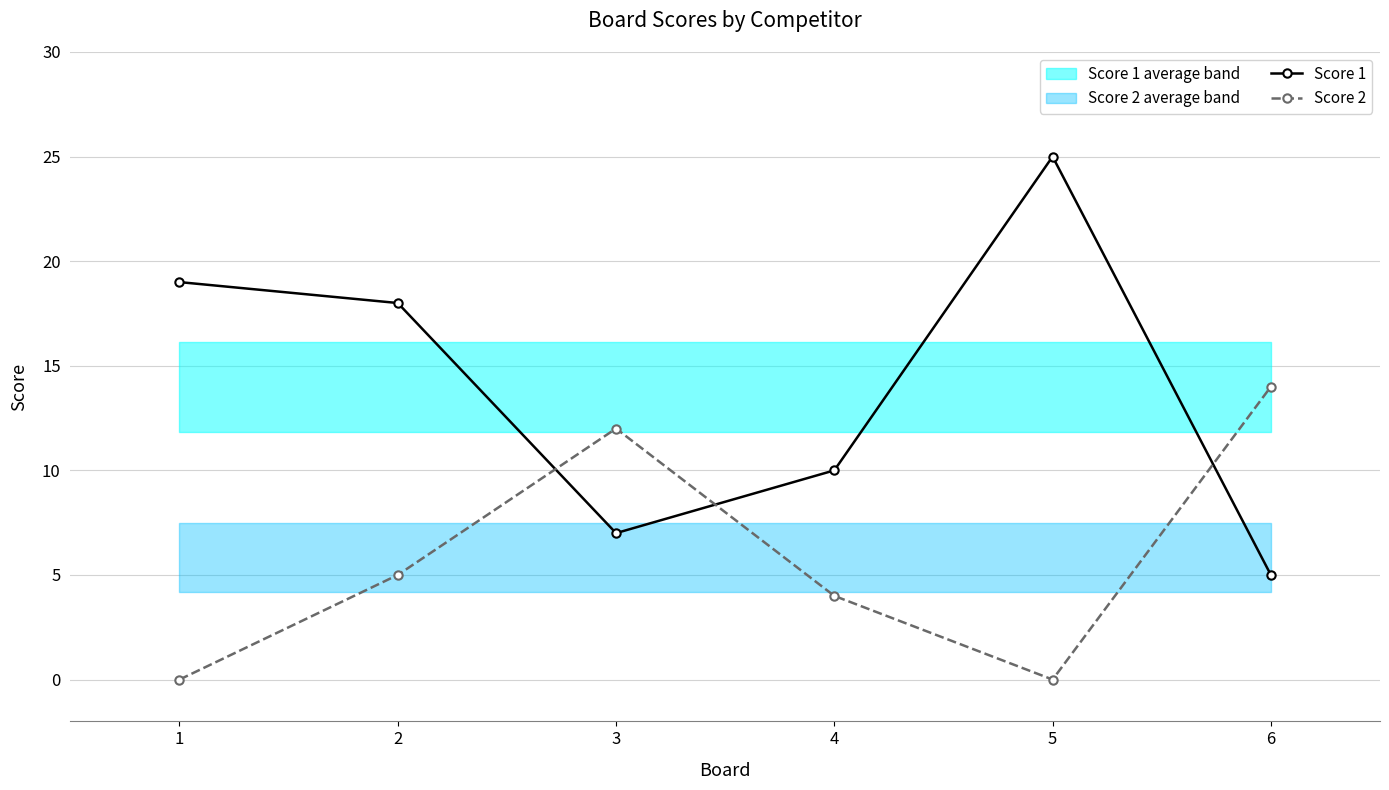

At which category does the chart reach its peak across all series?

5